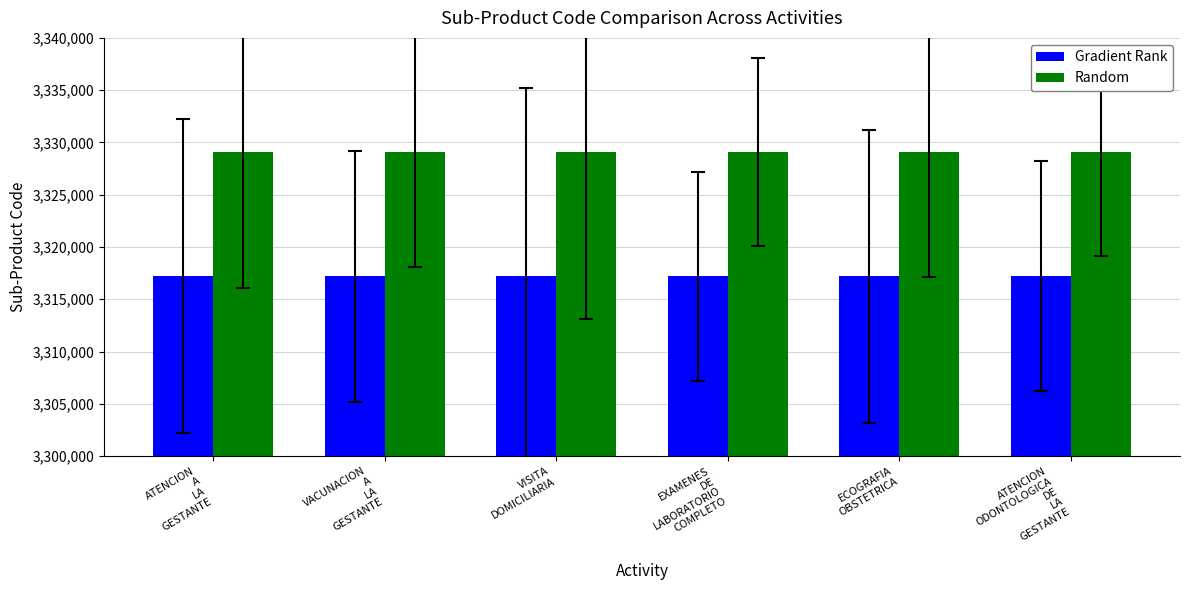

Is it true that Random equals 3329102 at VACUNACION
A
LA
GESTANTE?

True